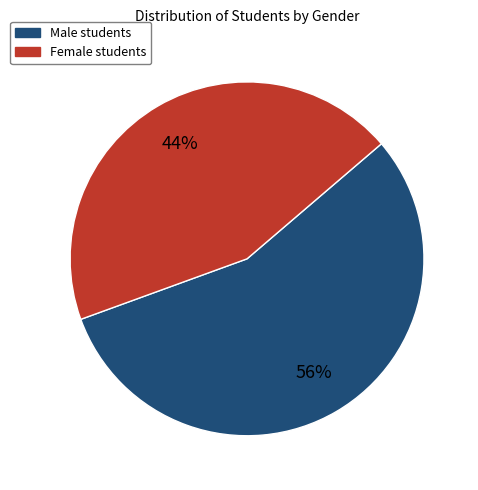

Does any single category account for the majority?

Yes